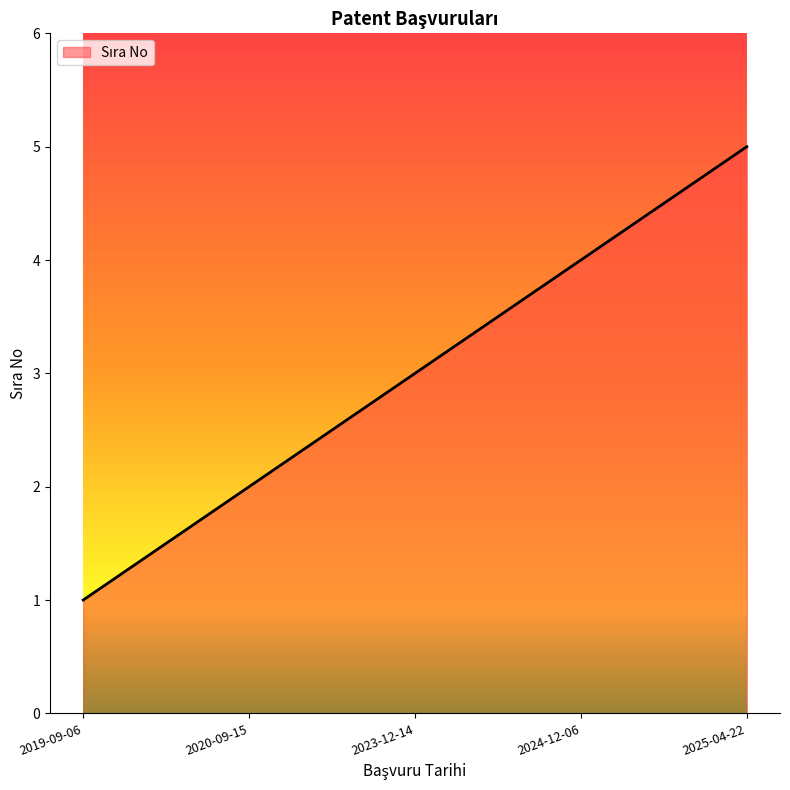

Where is the data nearest to the value 3?

2023-12-14